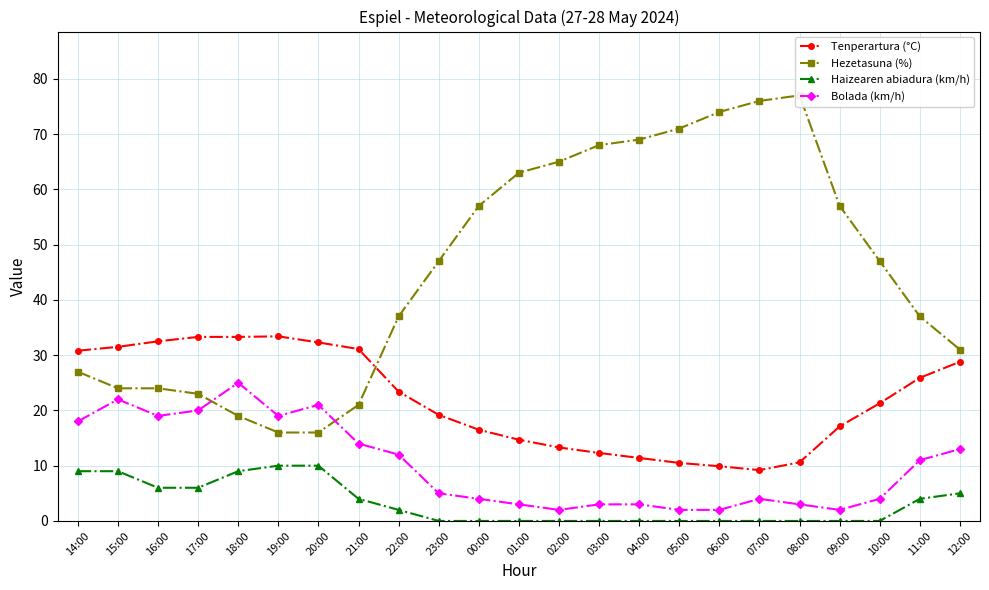

Does the chart have visible grid lines?

Yes